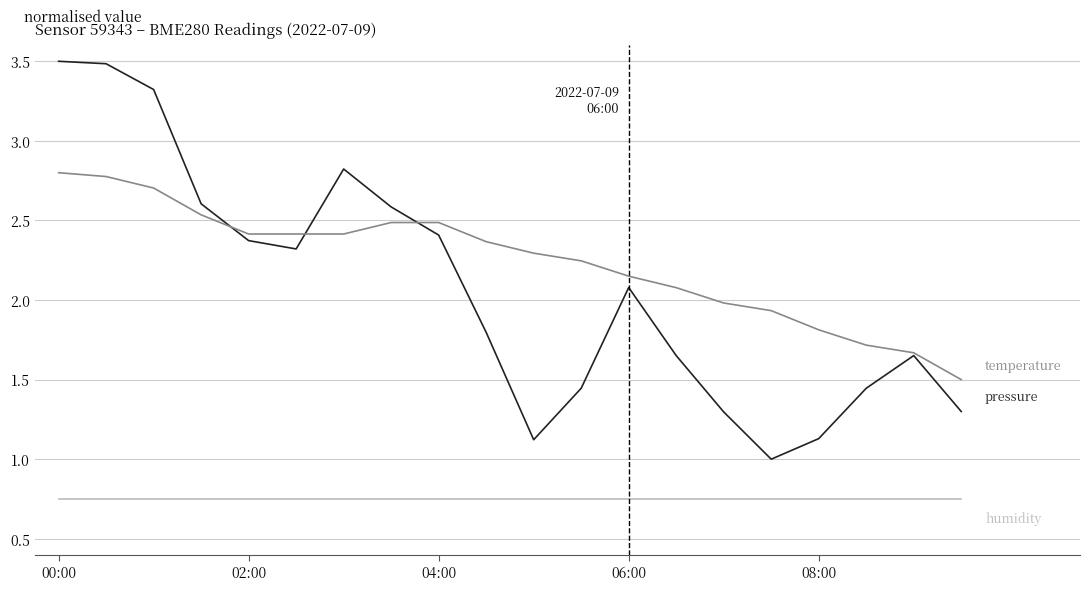

What is the greatest value displayed?

3.5